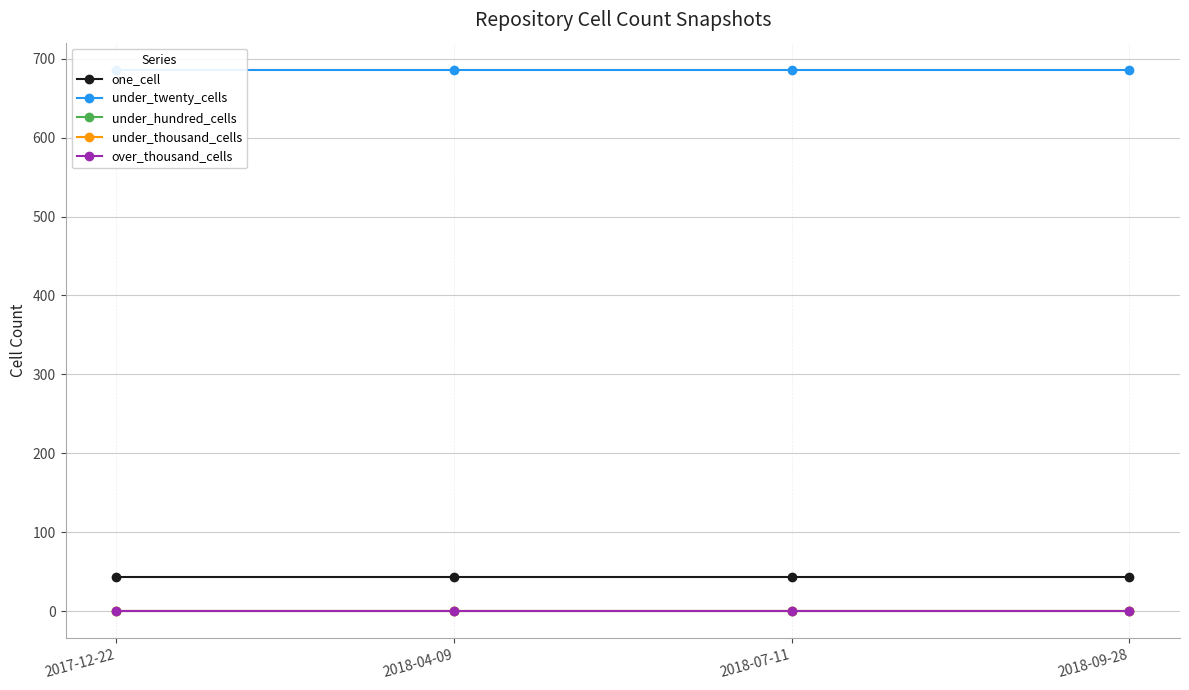

Reading right to left, transcribe all the data shown in this chart.

one_cell: 43	43	43	43
under_twenty_cells: 686	686	686	686
under_hundred_cells: 0	0	0	0
under_thousand_cells: 0	0	0	0
over_thousand_cells: 0	0	0	0